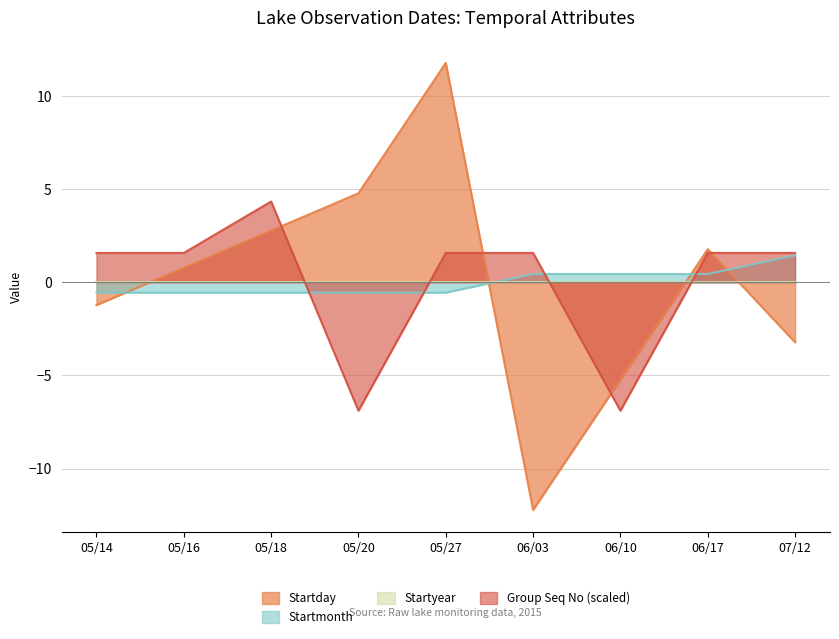

What is the value of the Startday point at the 8th from the left?

1.8